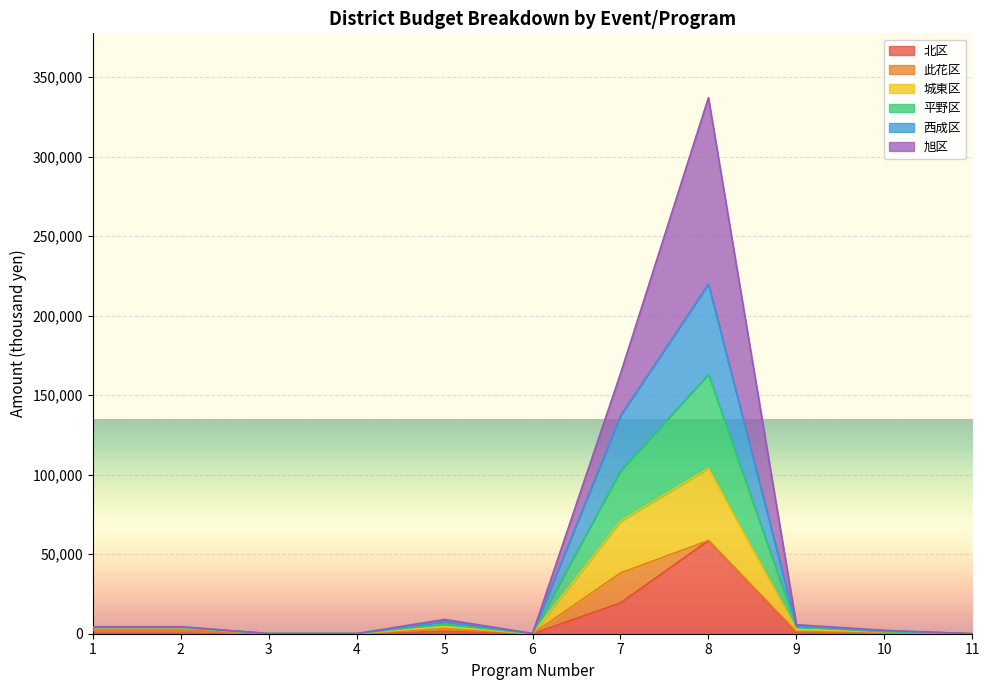

True or false: 平野区 and 西成区 intersect in this chart.

False